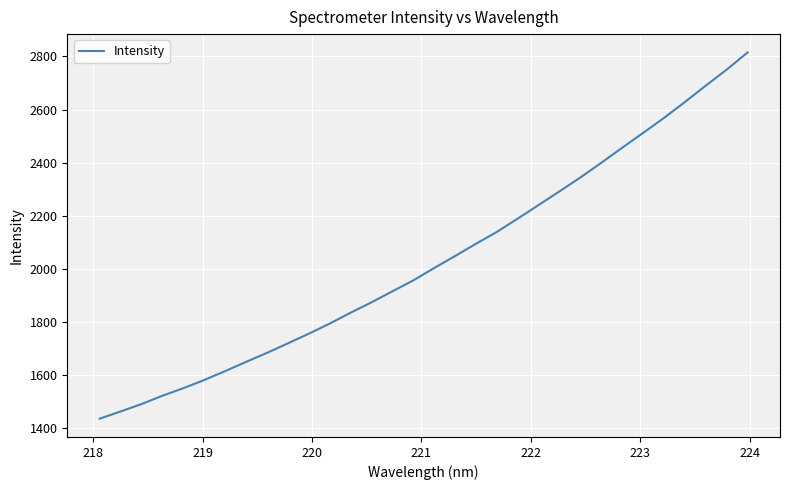

What is the smallest value displayed?

1435.2